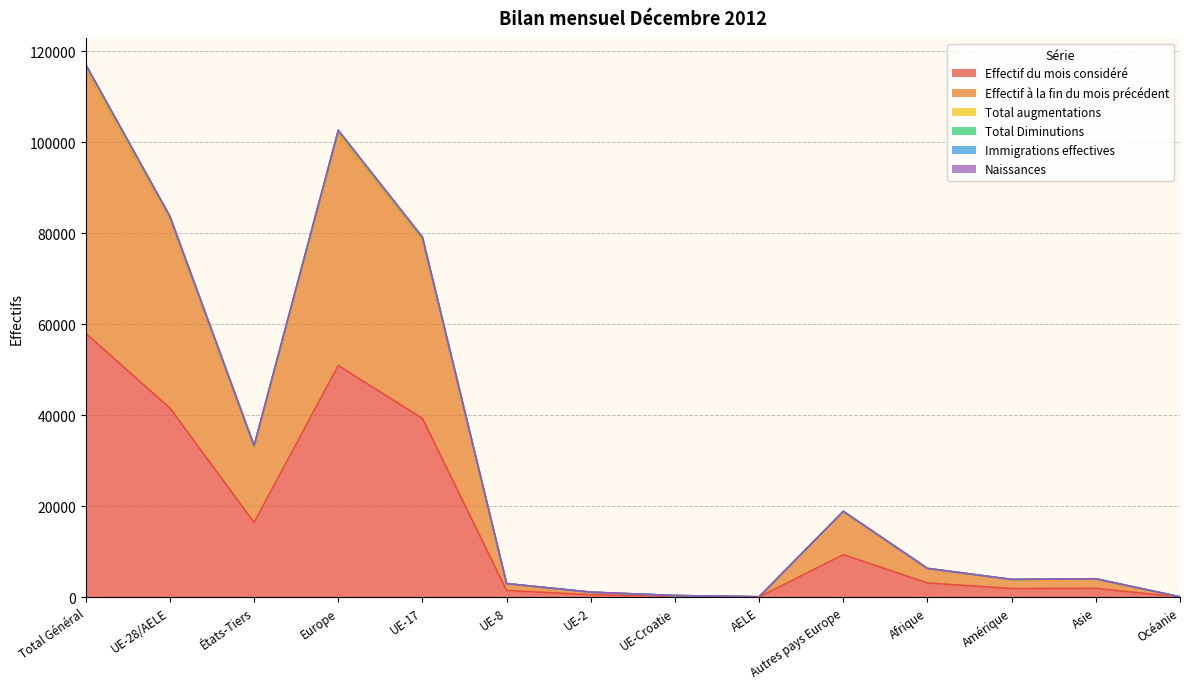

At how many categories does at least one series exceed 44794?

4